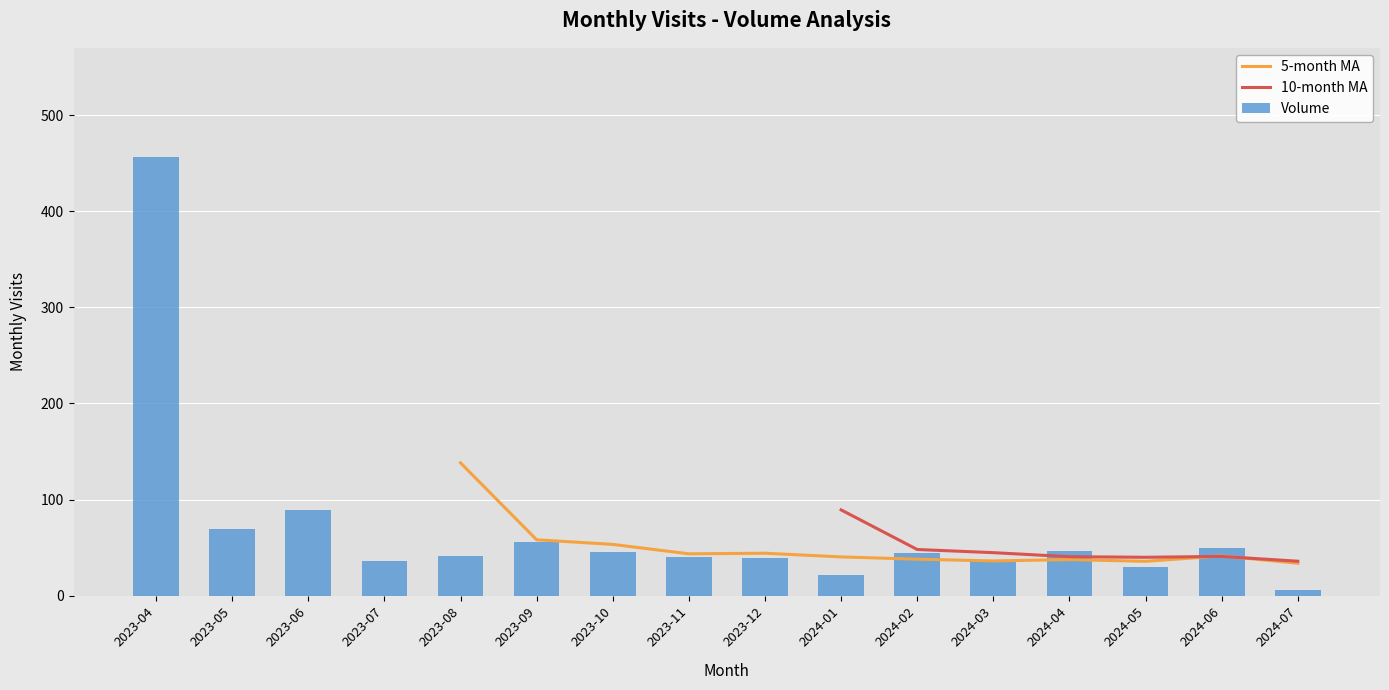

What is the maximum value for Volume?

456